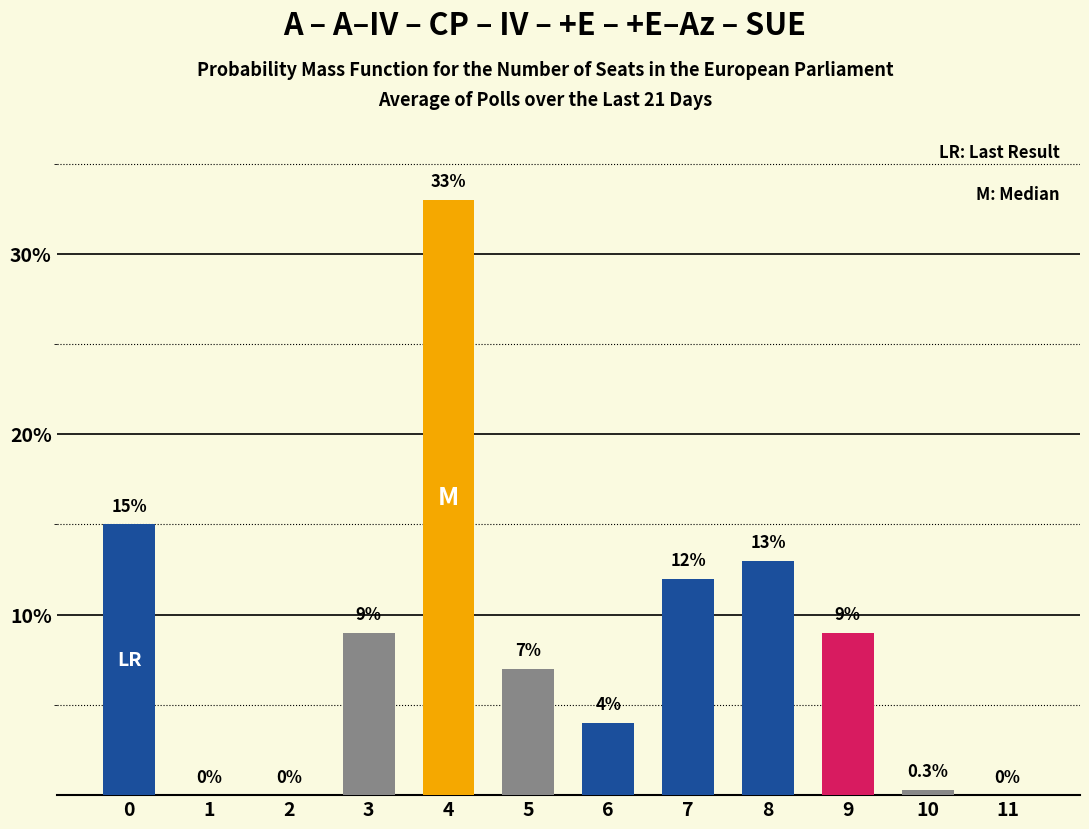

What value does the data have at 3?

9.0